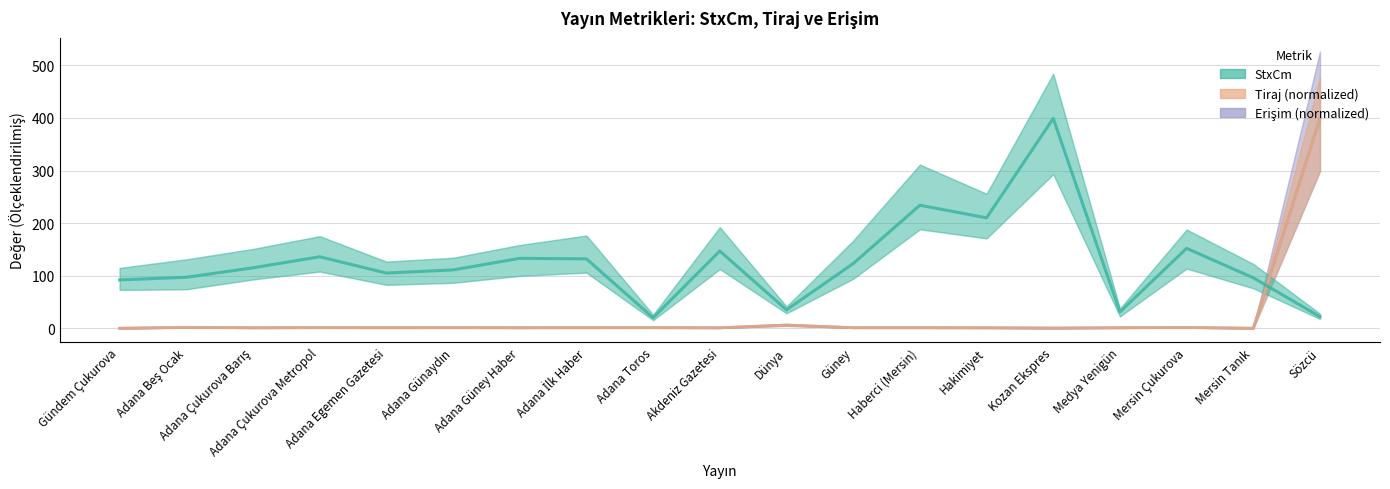

The Tiraj (normalized) series shows 1.1 at Güney. True or false?

True